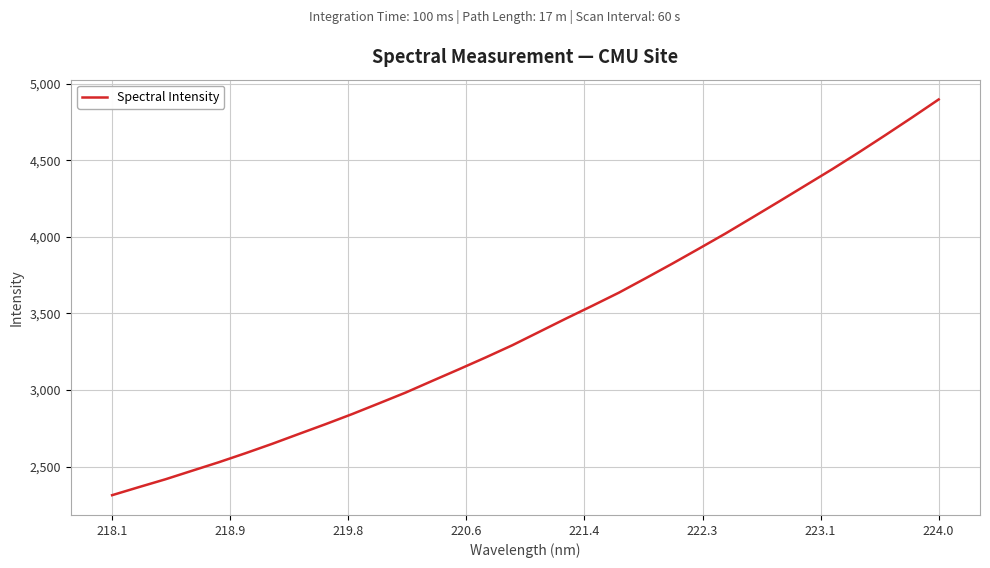

What is the difference between the maximum and minimum values?

2582.4